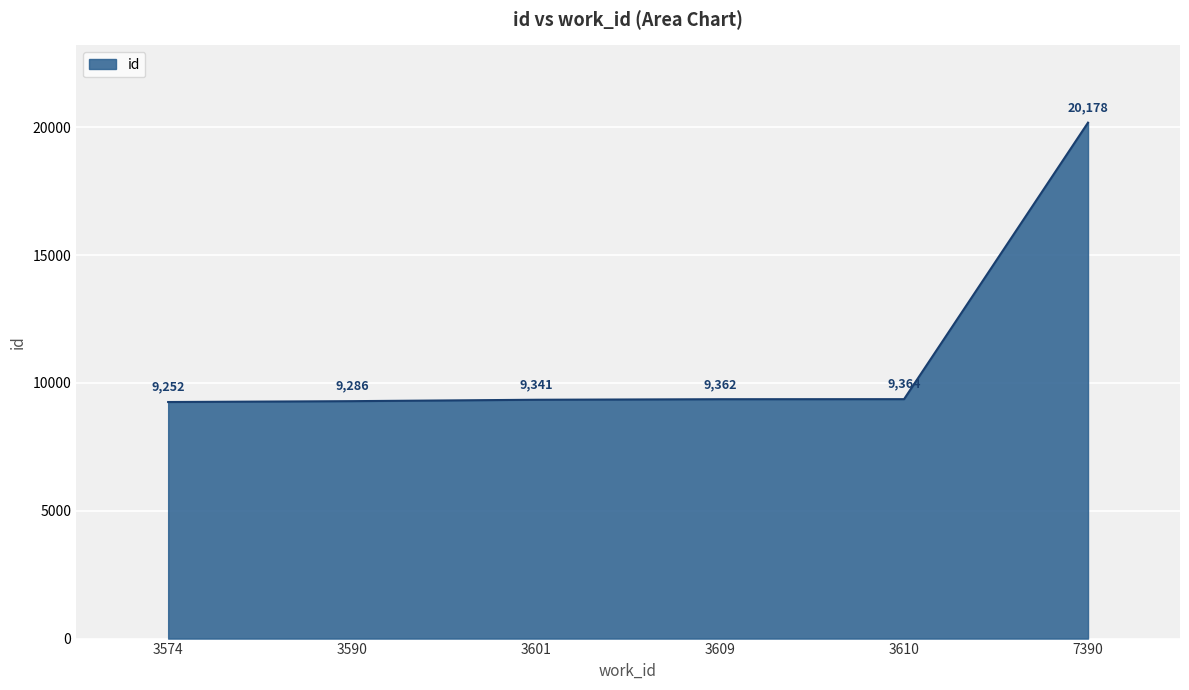

Does the chart display data point markers on the line(s)?

No